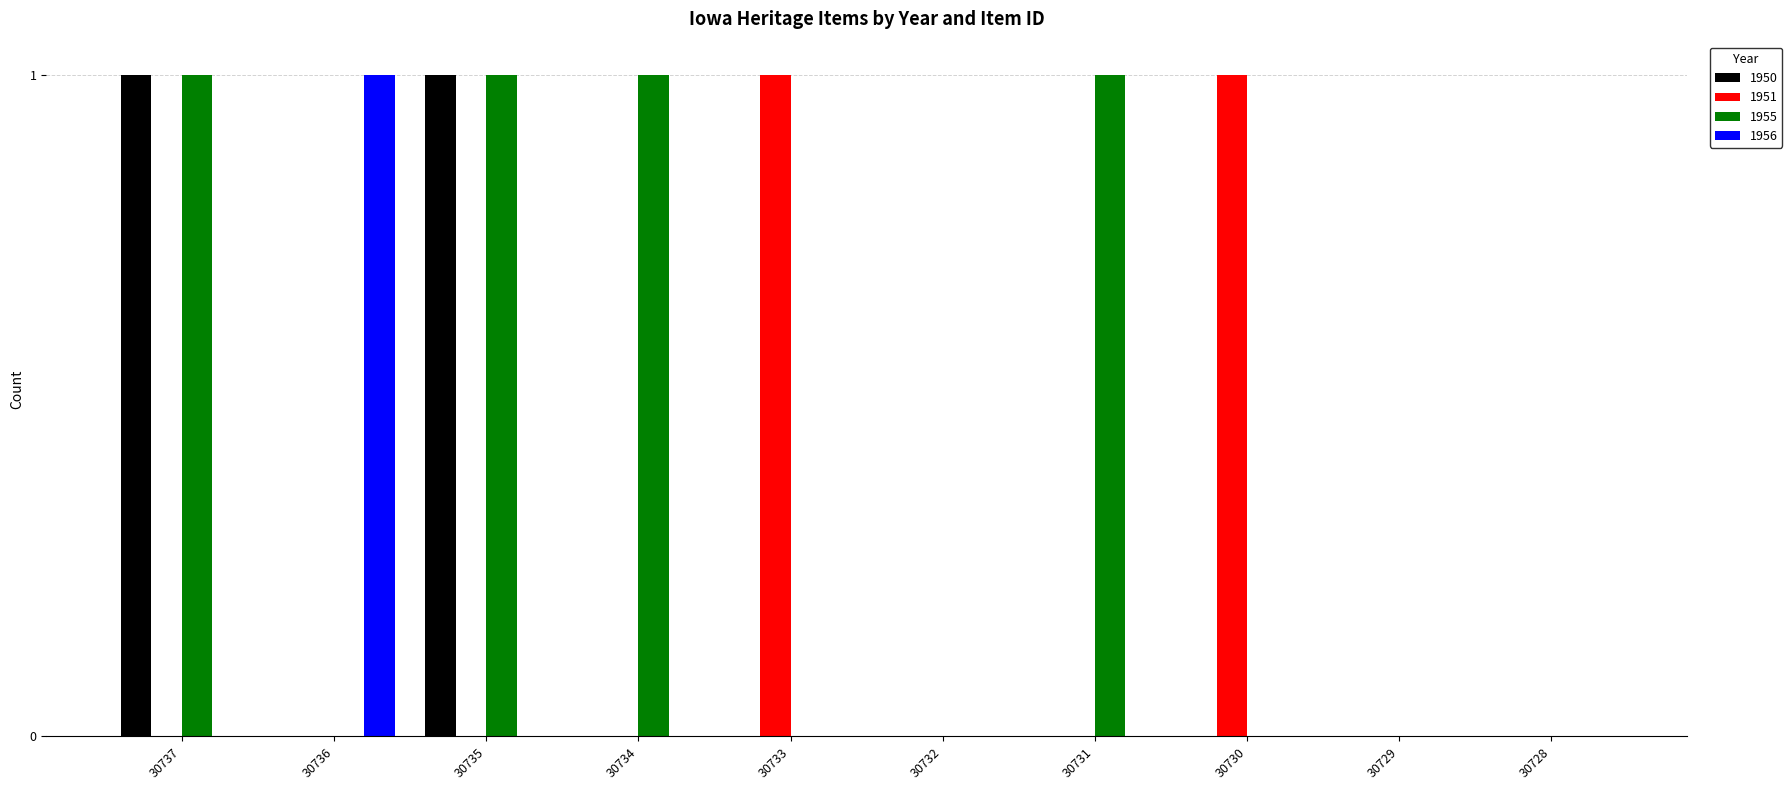

What are all the series names shown in the legend?

1950, 1951, 1955, 1956